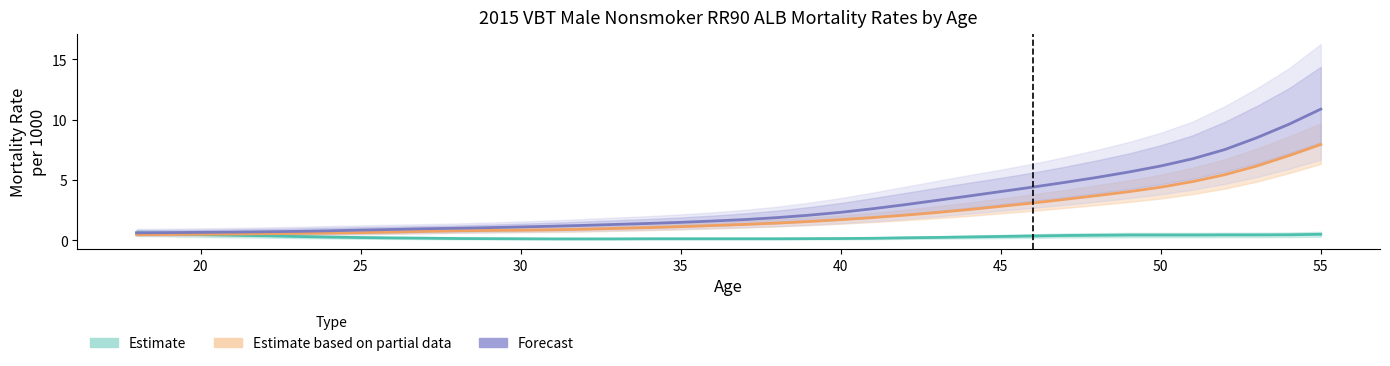

Reading right to left, what are all the values shown in this chart?

Duration 1 (Estimate): 0.5	0.5	0.5	0.5	0.5	0.5	0.5	0.4	0.4	0.4	0.3	0.3	0.2	0.2	0.2	0.2	0.1	0.1	0.1	0.1	0.1	0.1	0.1	0.1	0.1	0.1	0.1	0.2	0.2	0.2	0.2	0.3	0.3	0.4	0.4	0.5	0.6	0.6
Duration 14-15 (Partial): 7.9	7.0	6.2	5.4	4.9	4.4	4.0	3.7	3.4	3.1	2.8	2.6	2.3	2.1	1.9	1.7	1.6	1.4	1.3	1.2	1.1	1.1	1.0	0.9	0.9	0.9	0.8	0.8	0.8	0.7	0.6	0.6	0.6	0.6	0.5	0.5	0.5	0.5
Duration 16-18 (Forecast): 10.9	9.6	8.5	7.5	6.8	6.2	5.7	5.2	4.8	4.4	4.0	3.7	3.3	3.0	2.6	2.3	2.1	1.9	1.7	1.6	1.5	1.4	1.3	1.2	1.2	1.1	1.1	1.0	1.0	0.9	0.9	0.8	0.8	0.7	0.7	0.7	0.7	0.6